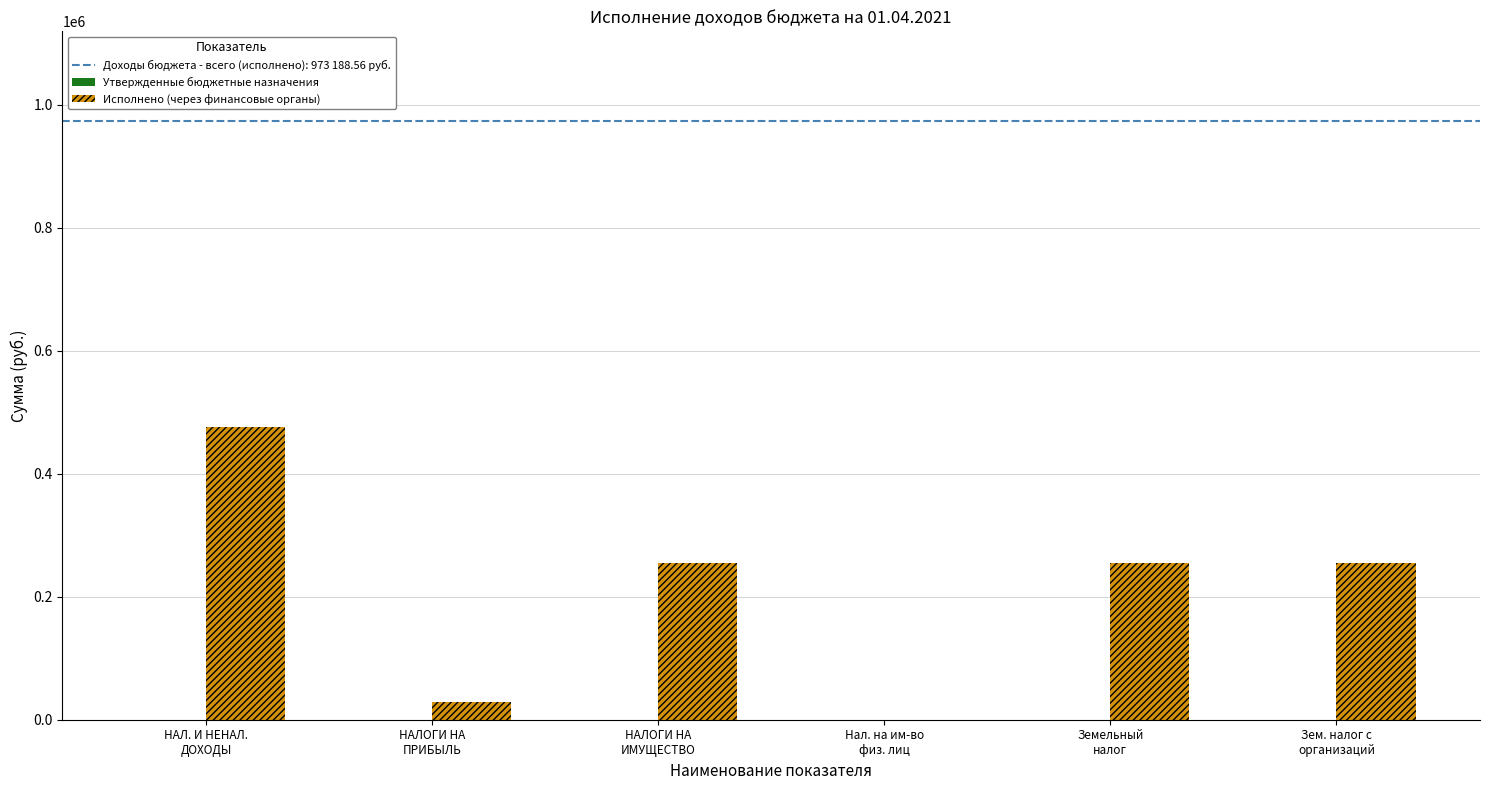

What is the greatest value displayed?

475973.6